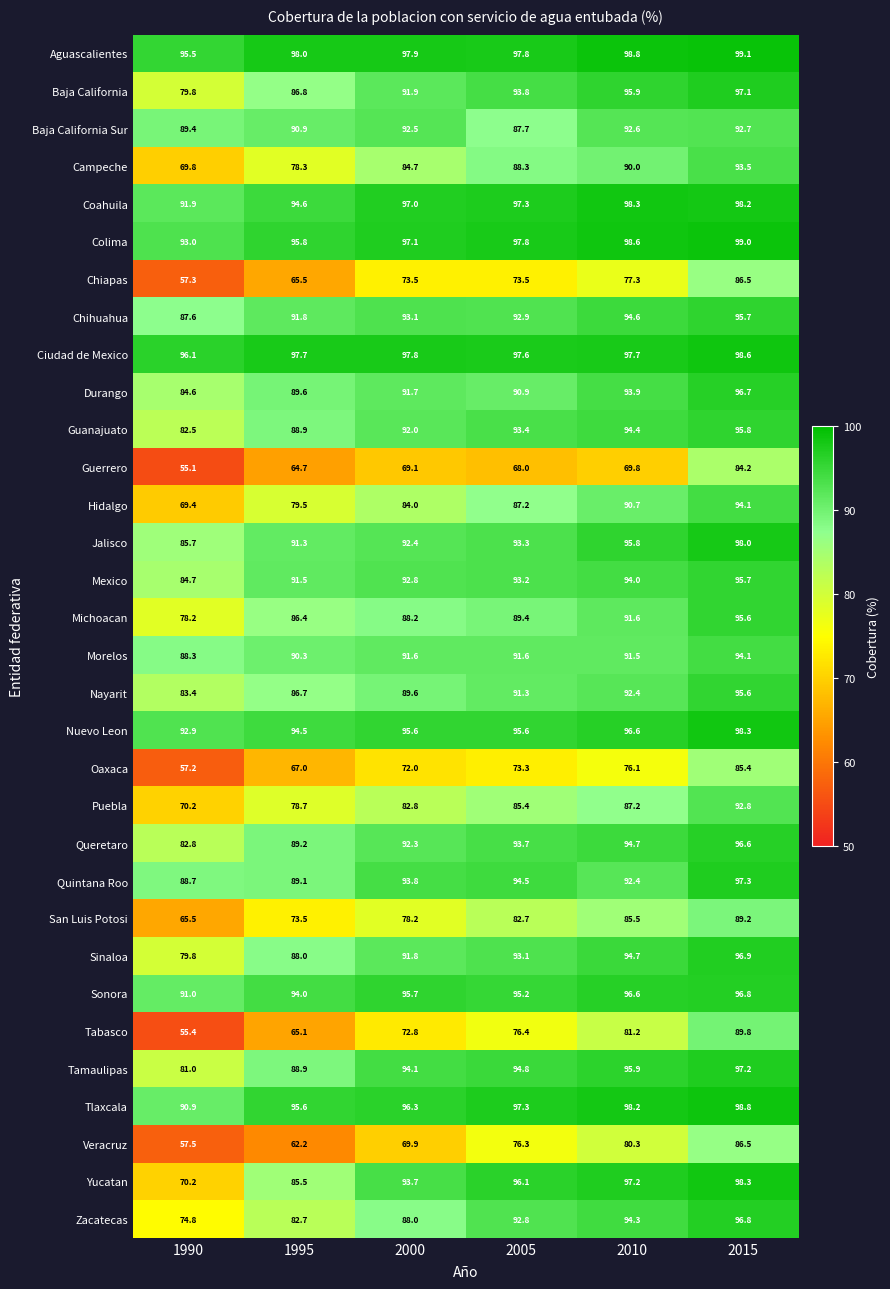

True or false: Tamaulipas has a value of 166.1 at 2010.

False